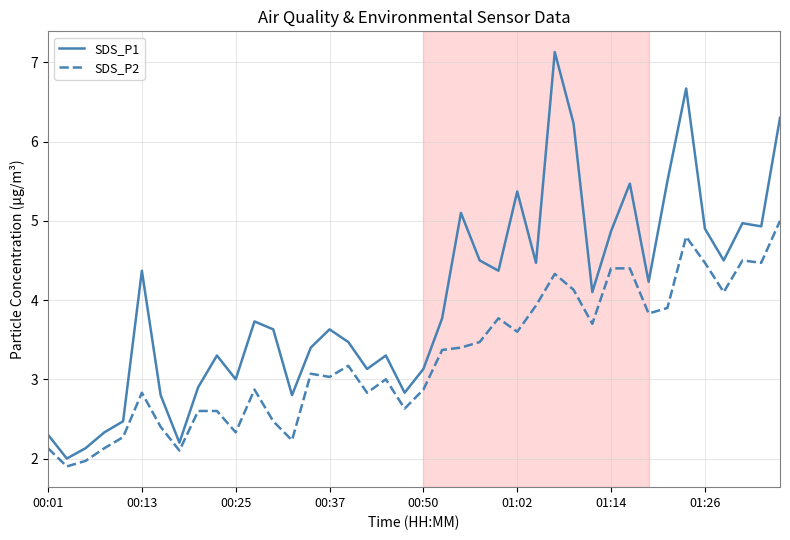

What is the difference between the maximum and minimum values in the SDS_P2 series?

3.1